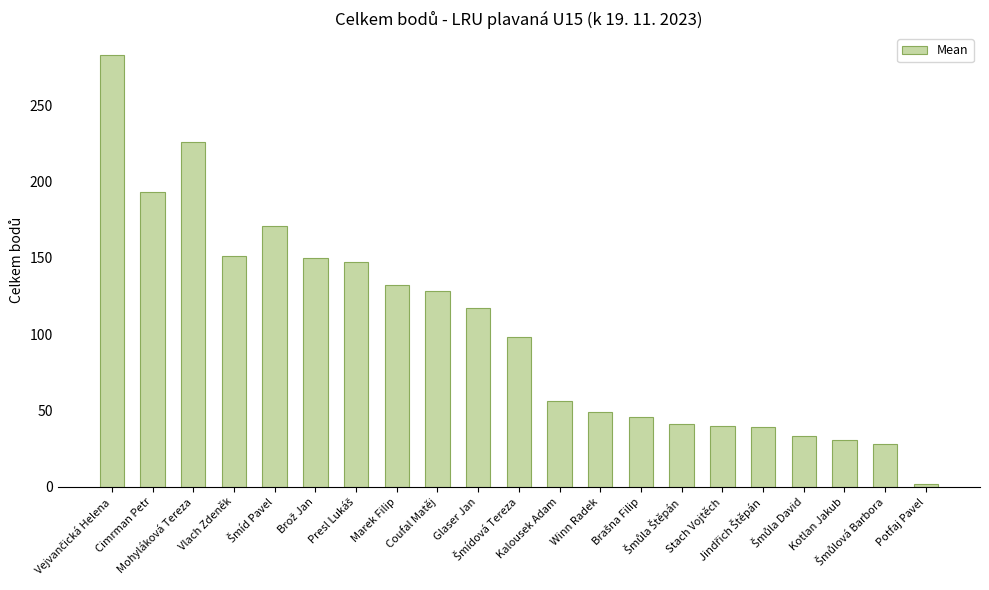

How many categories are shown in the chart?

21